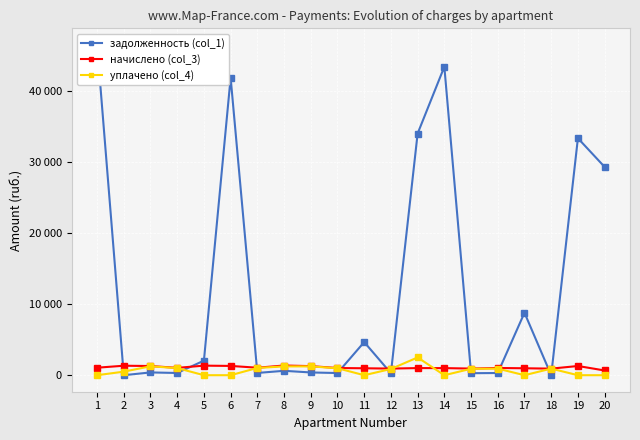

Rank the series by their maximum value, from lowest to highest.

начислено (col_3), уплачено (col_4), задолженность (col_1)